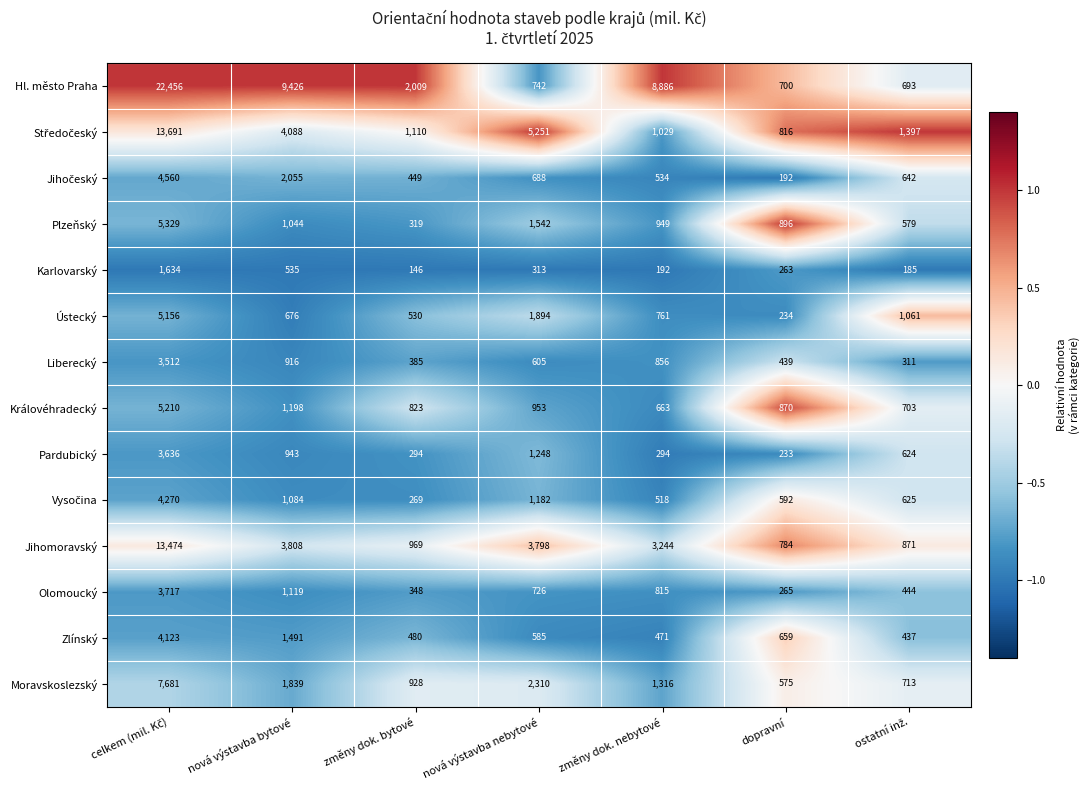

Which series has the largest total across all categories?

Hl. město Praha